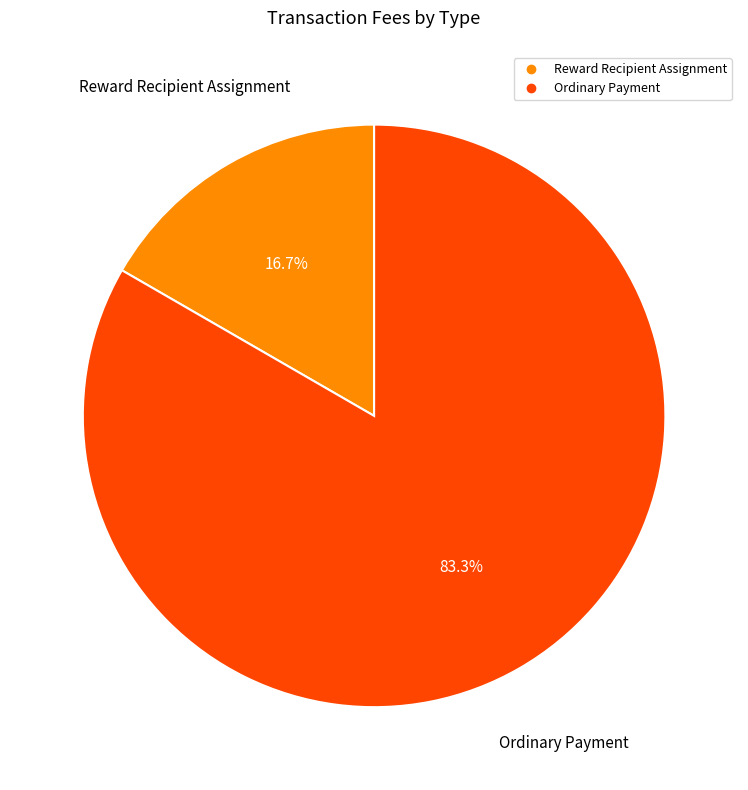

How many segments does this pie chart have?

2